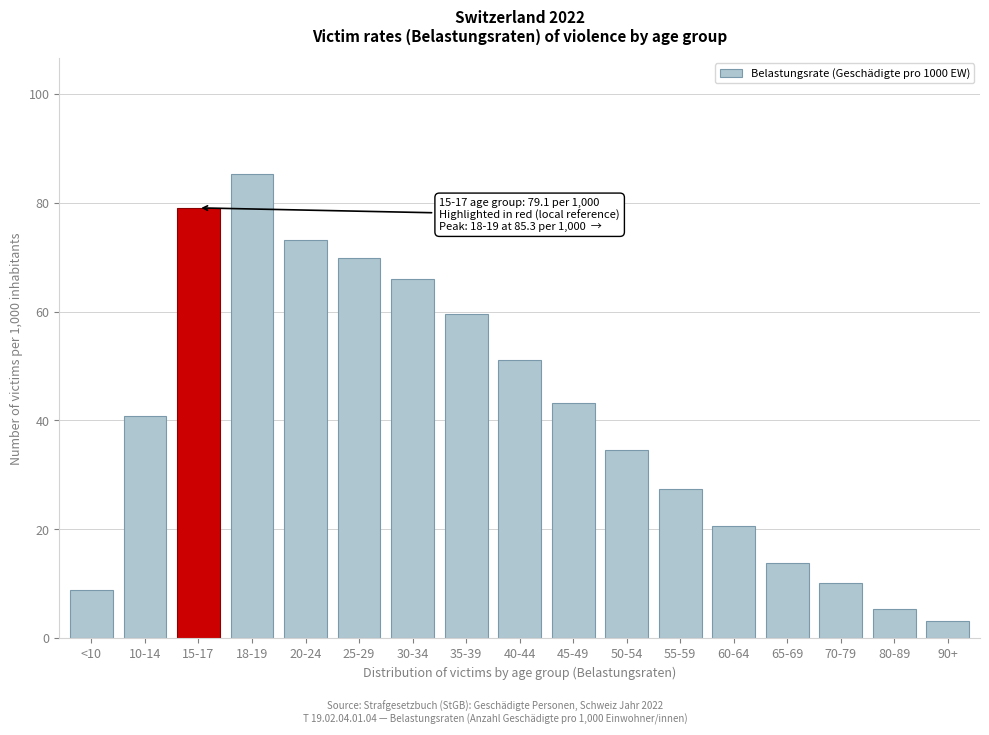

Reading left to right, extract all data points from this chart.

8.8	40.9	79.1	85.3	73.2	69.8	66.1	59.5	51.0	43.1	34.5	27.5	20.6	13.9	10.2	5.3	3.2